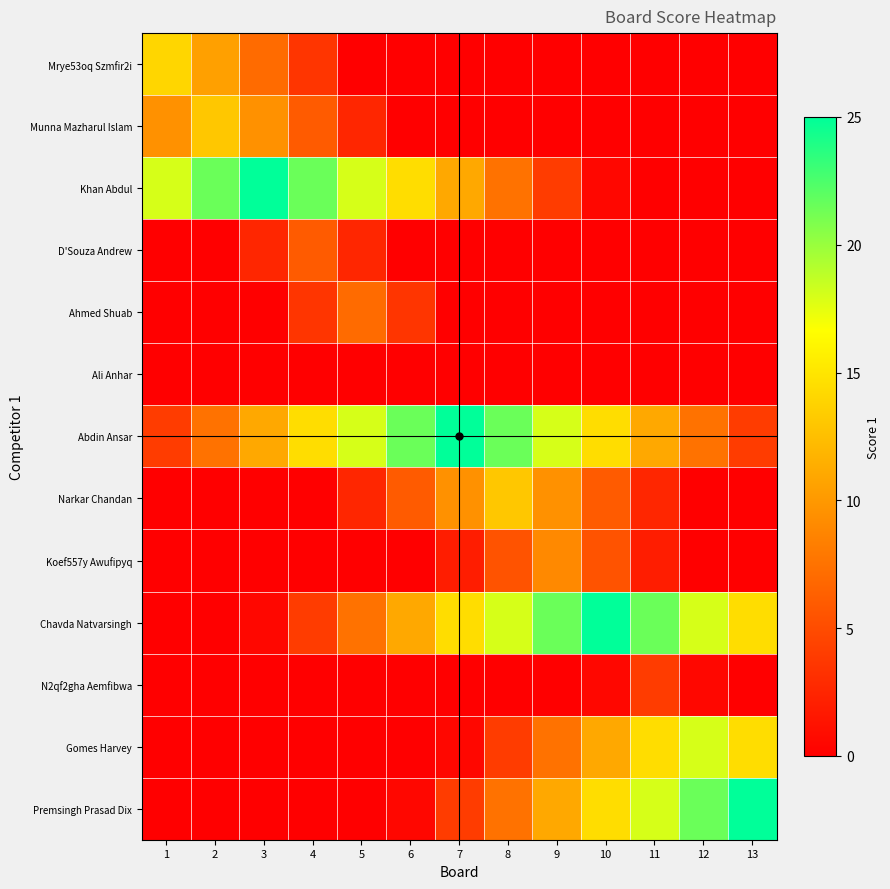

List the series in order of their peak value, highest first.

Khan Abdul, Abdin Ansar, Chavda Natvarsingh, Premsingh Prasad Dix, Gomes Harvey, Mrye53oq Szmfir2i, Munna Mazharul Islam, Narkar Chandan, Koef557y Awufipyq, Ahmed Shuab, D'Souza Andrew, N2qf2gha Aemfibwa, Ali Anhar